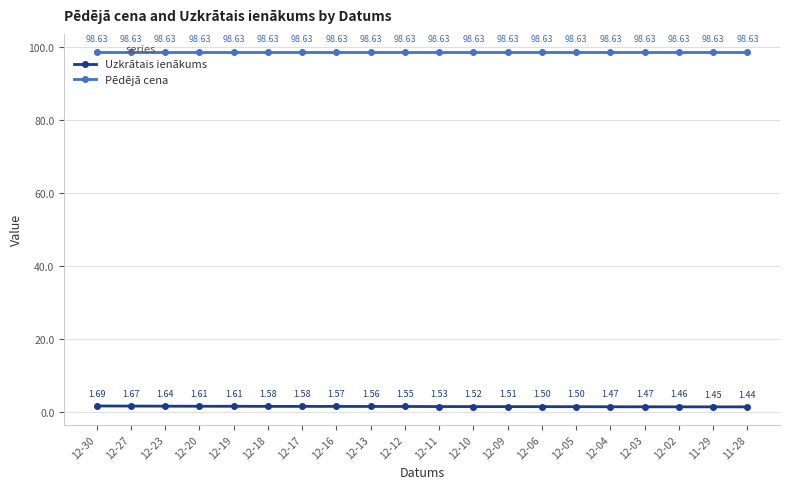

Rank the series by their average value, from lowest to highest.

Uzkrātais ienākums, Pēdējā cena